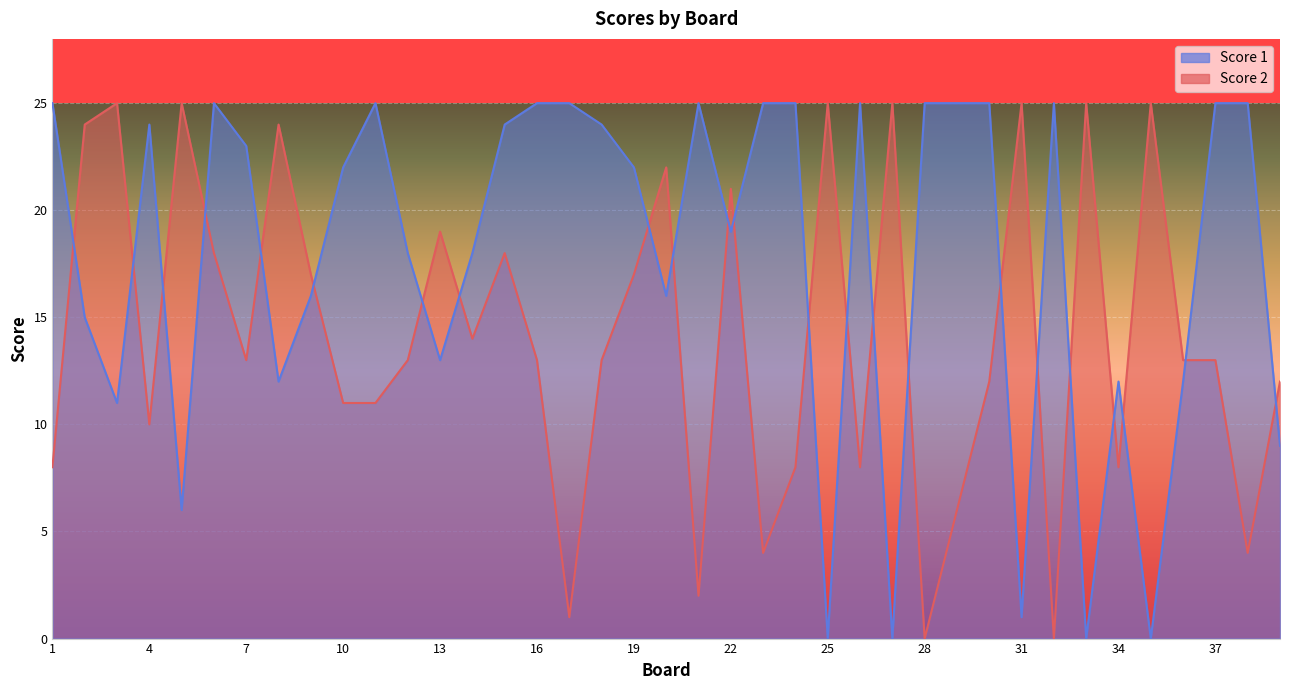

What is the value of the Score 2 point at the 33rd from the left?

25